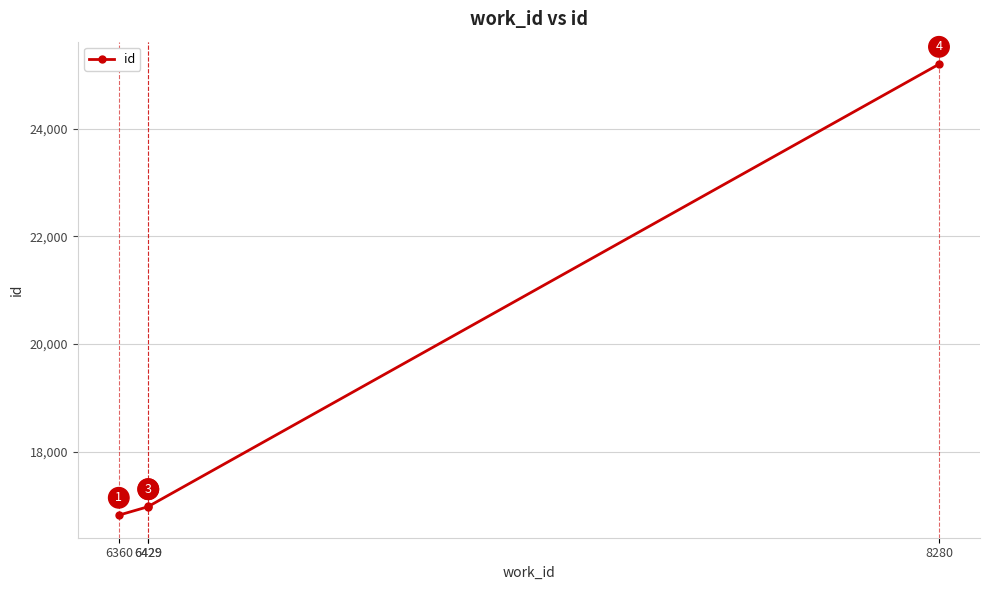

At which category does the chart reach its peak across all series?

8280